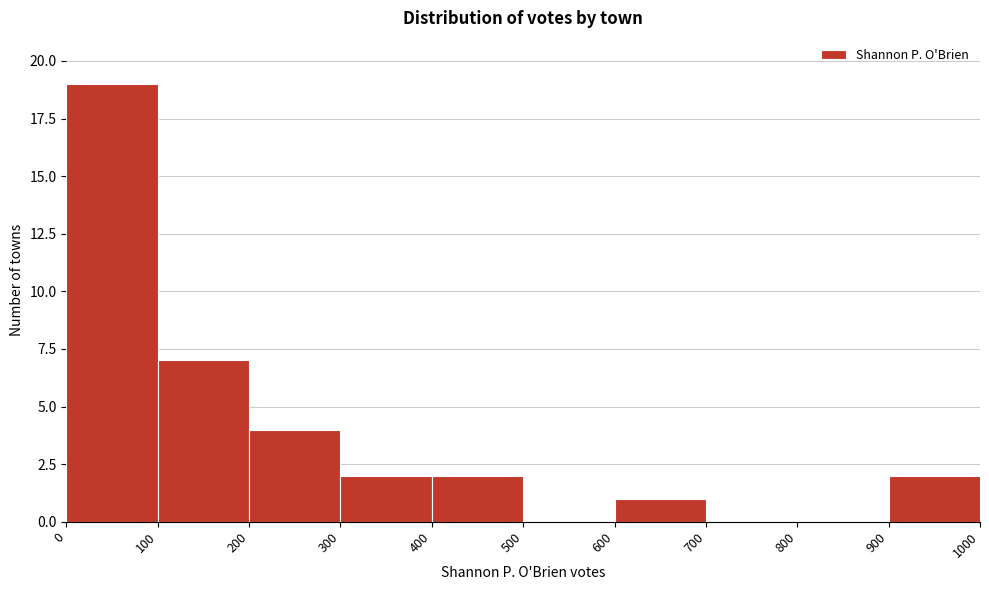

Reading left to right, transcribe this chart: for each bar, give the range it covers on the x-axis and its height. The values are not printed on the chart, so give them approximately, as read against the axis.

0 to 100: 19
100 to 200: 7
200 to 300: 4
300 to 400: 2
400 to 500: 2
500 to 600: 0
600 to 700: 1
700 to 800: 0
800 to 900: 0
900 to 1000: 2